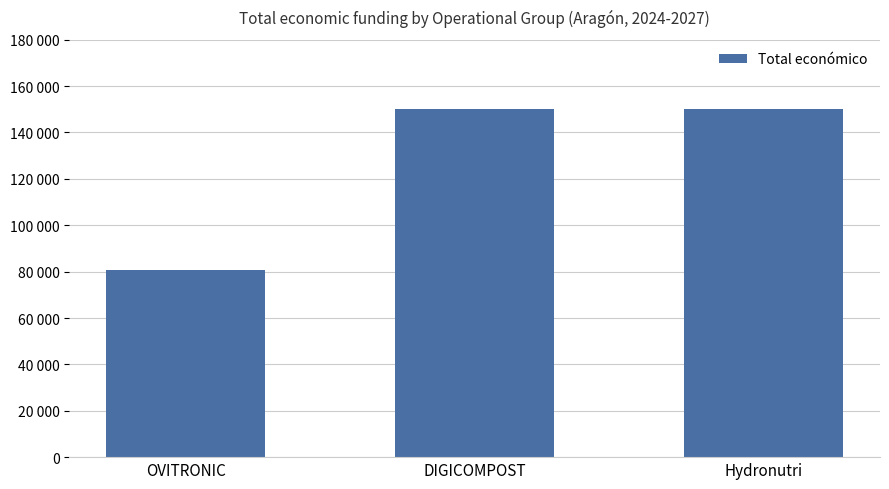

Reading left to right, extract all data points from this chart.

OVITRONIC=80498	DIGICOMPOST=150000	Hydronutri=150000